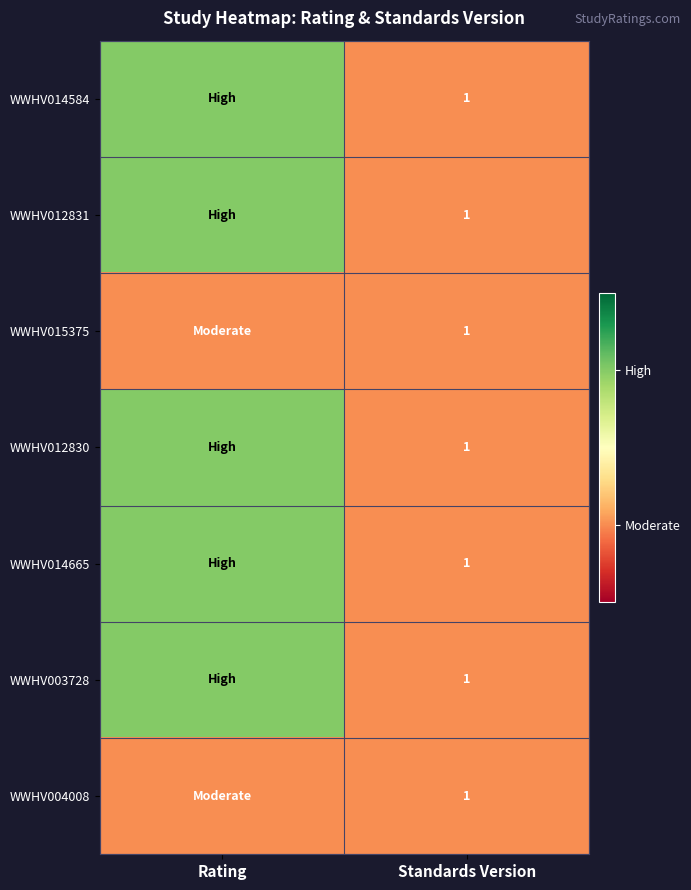

What is the total value across all series at Standards Version?

7